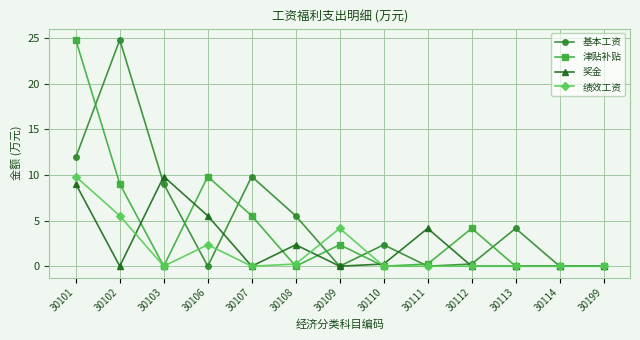

Count the number of categories in the chart.

13